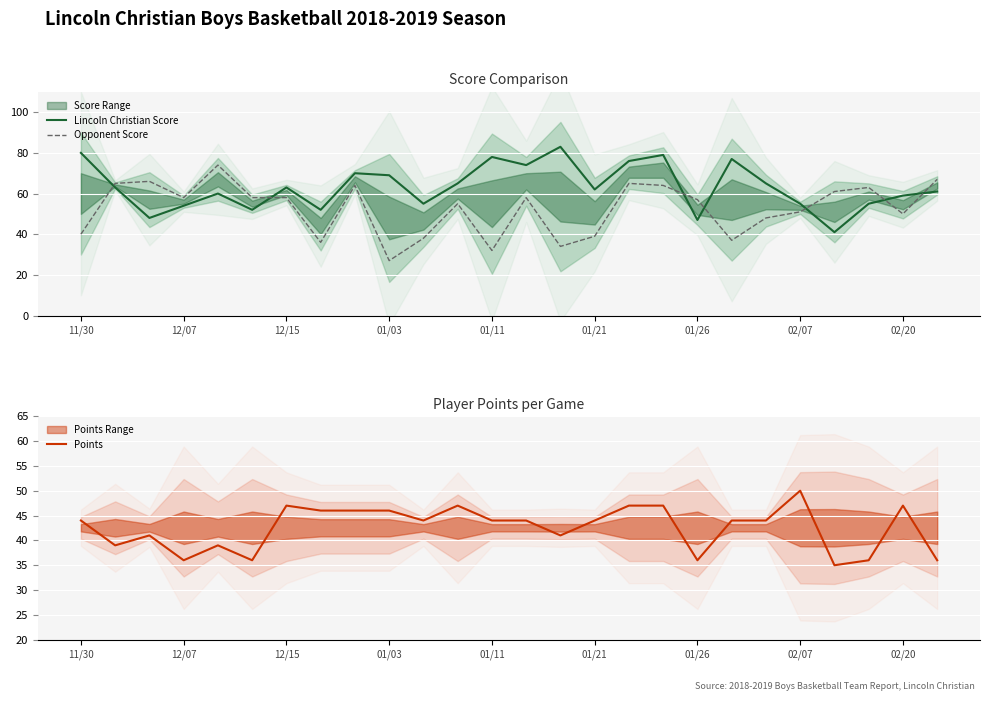

True or false: Lincoln Christian Score has a value of 59 at 02/20.

True